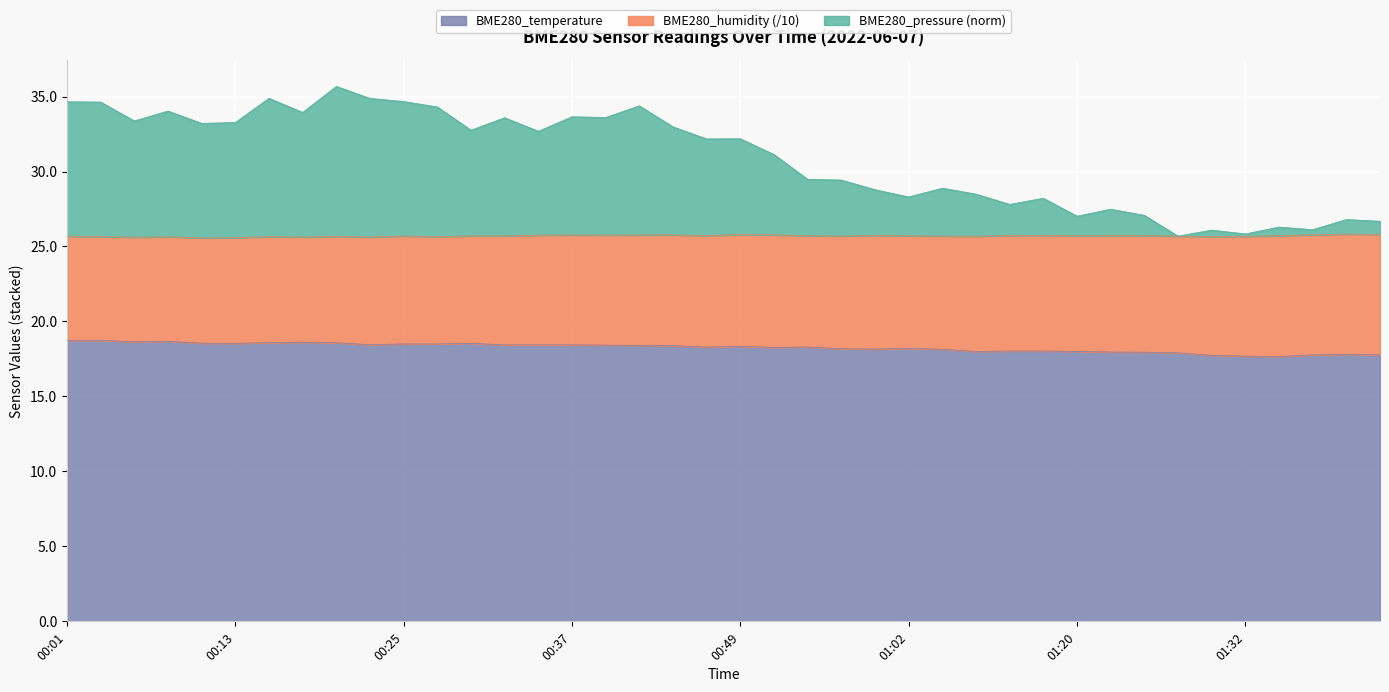

At which label does BME280_temperature first exceed 18?

00:01